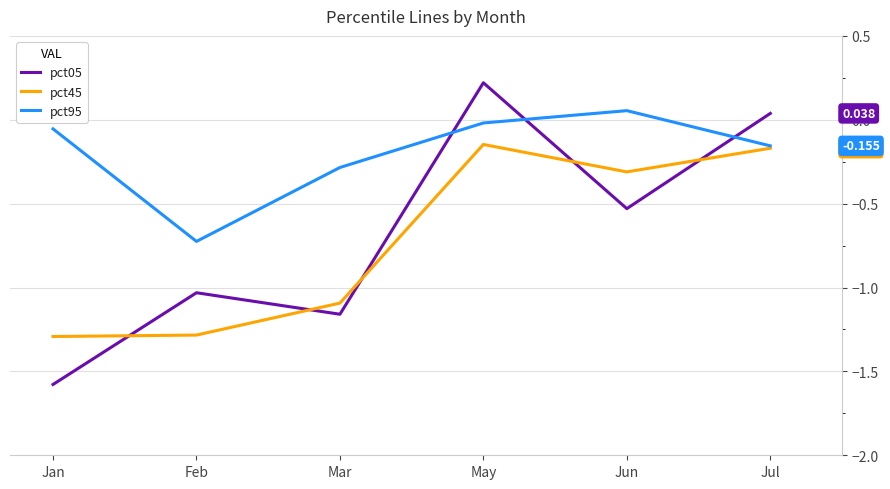

Is it true that pct95 equals -0.0 at May?

True